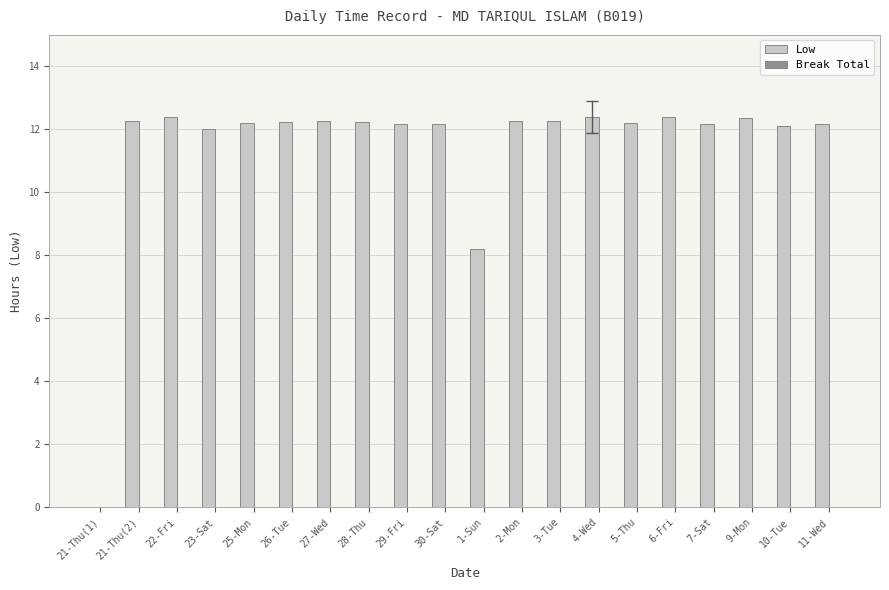

What is the greatest value displayed?

12.4